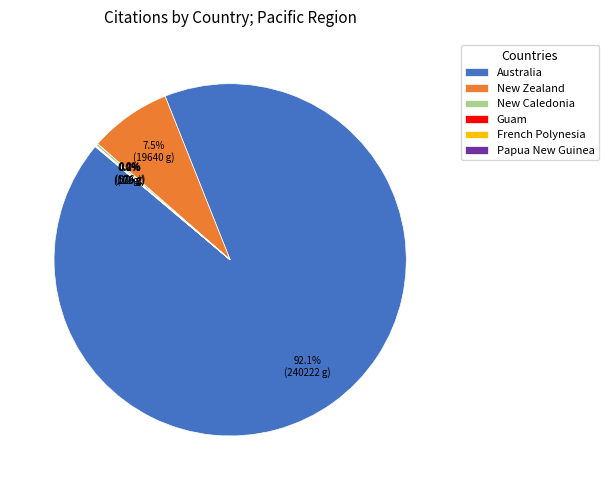

To the nearest percent, what is the average slice percentage?

17%